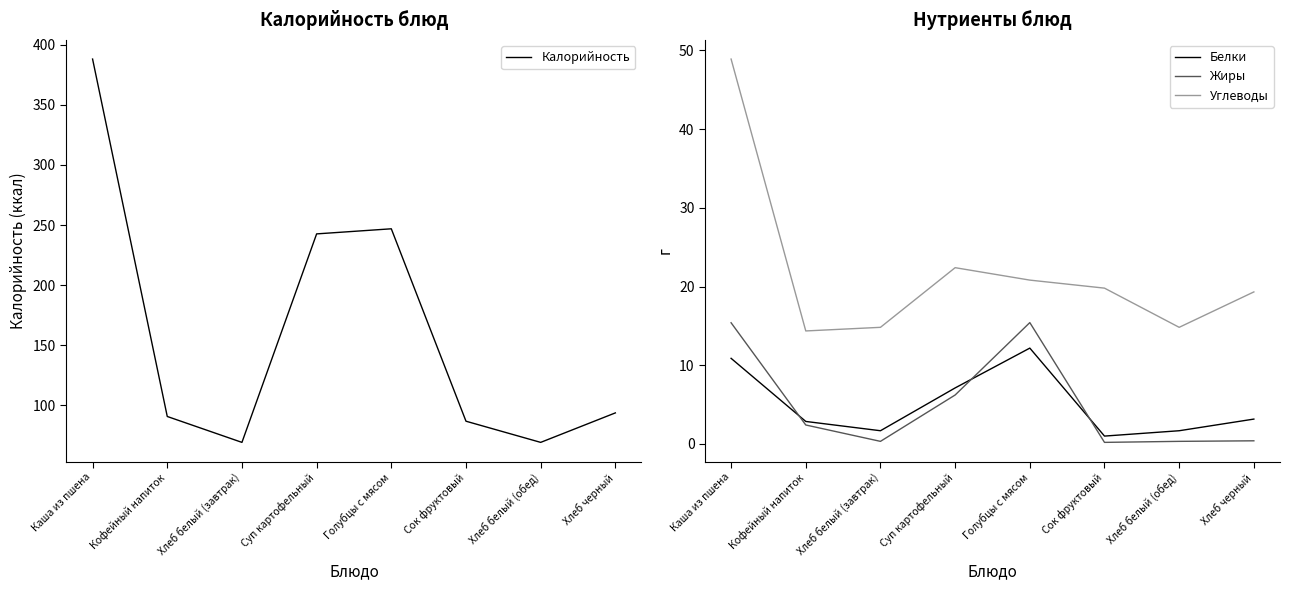

True or false: Углеводы and Белки cross at least once.

False